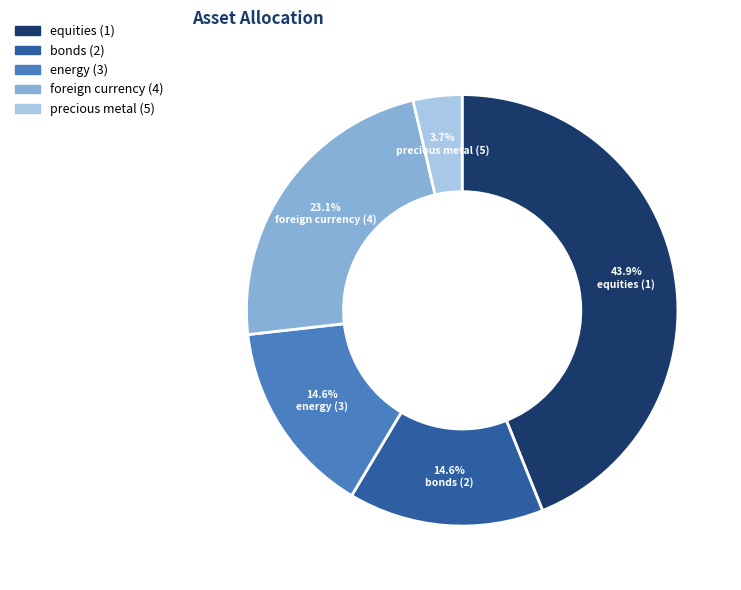

How many slices are in this pie chart?

5